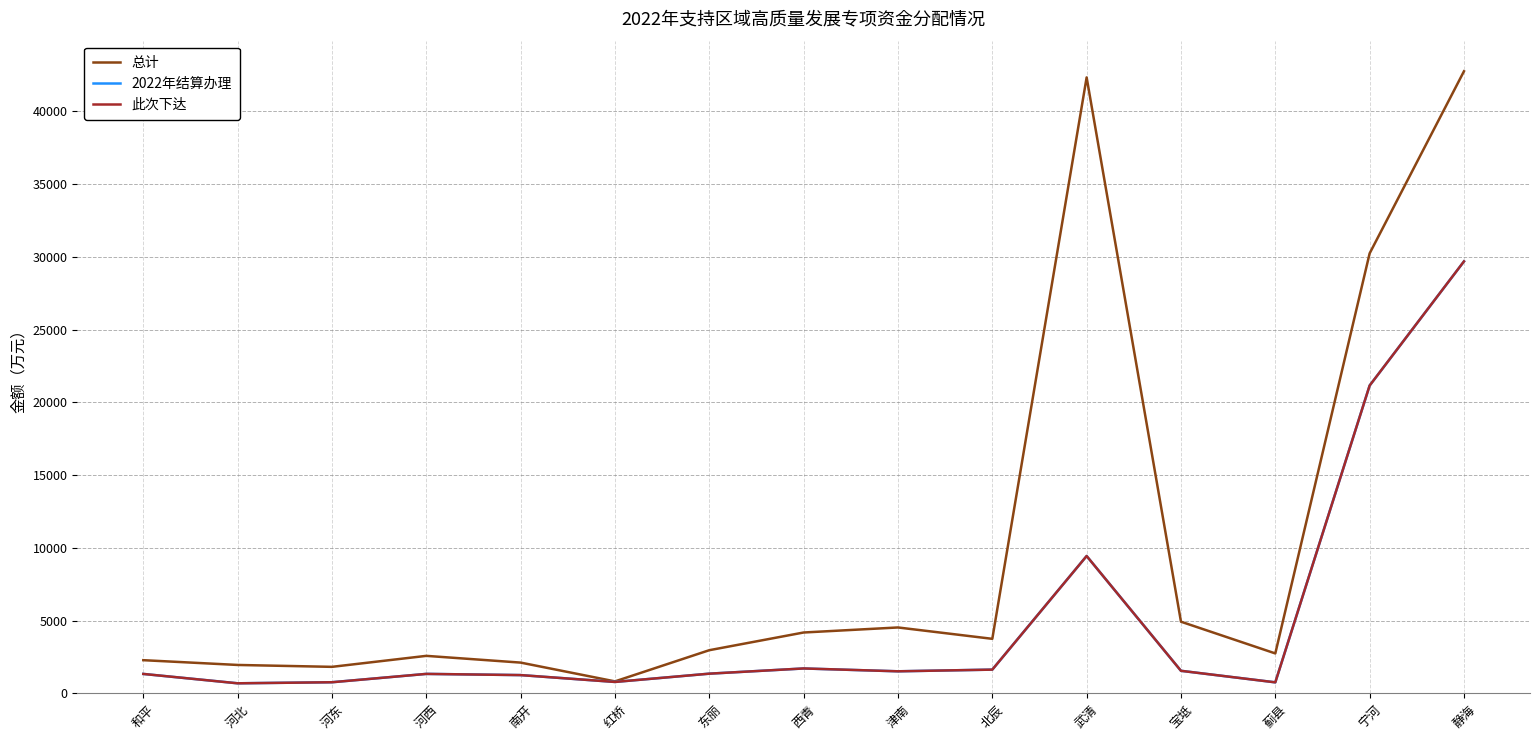

What is the minimum value shown in the chart?

694